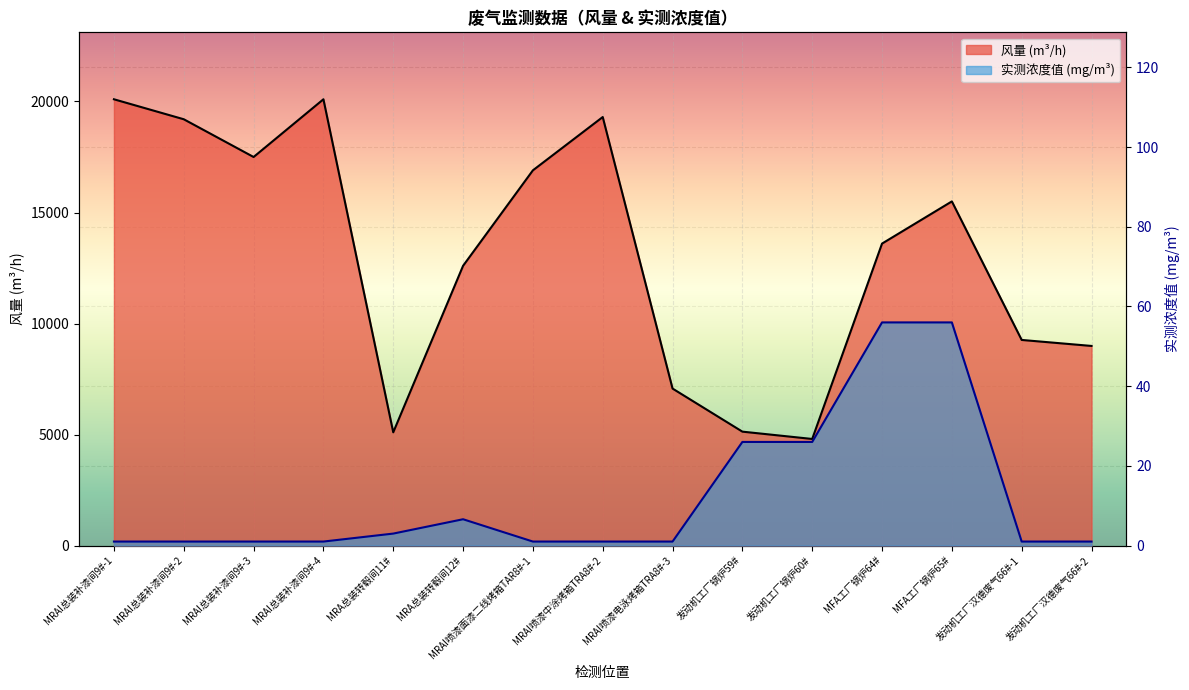

List the labels in order of 实测浓度值 value, largest first.

MFA工厂锅炉64#, MFA工厂锅炉65#, 发动机工厂锅炉59#, 发动机工厂锅炉60#, MRA总装转毂间12#, MRA总装转毂间11#, MRAI总装补漆间9#-1, MRAI总装补漆间9#-2, MRAI总装补漆间9#-3, MRAI总装补漆间9#-4, MRAI喷漆面漆二线烤箱TAR8#-1, MRAI喷漆中涂烤箱TRA8#-2, MRAI喷漆电泳烤箱TRA8#-3, 发动机工厂汉德废气66#-1, 发动机工厂汉德废气66#-2